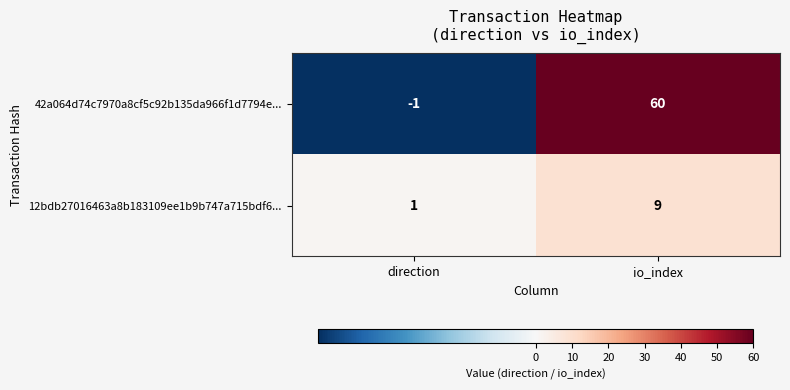

What is the greatest value displayed?

60